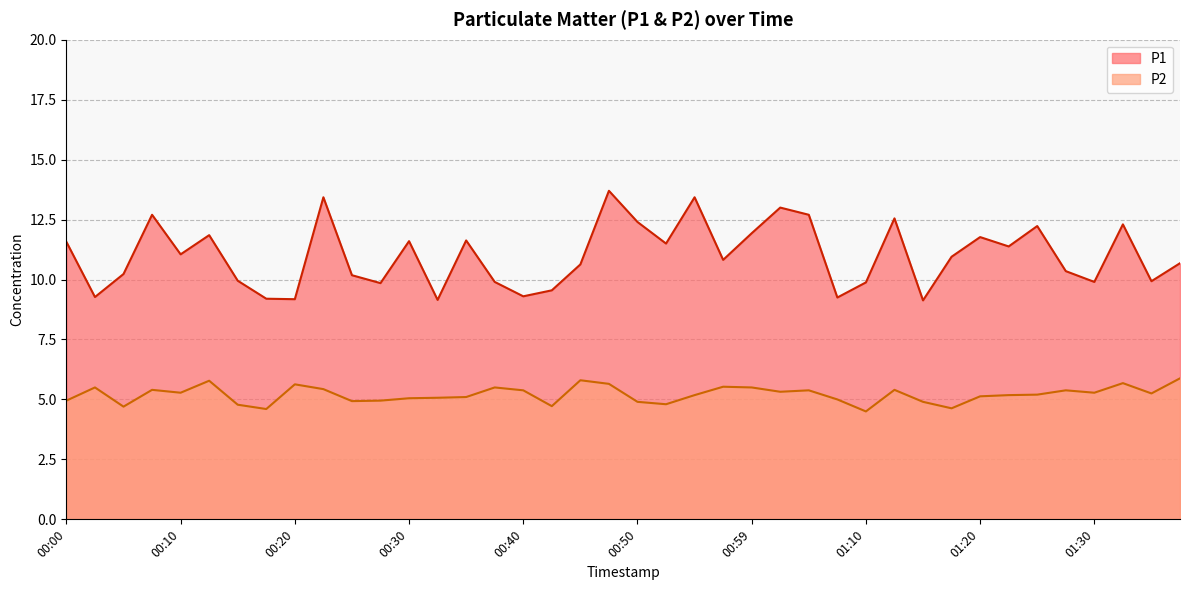

How many series are shown in this chart?

2